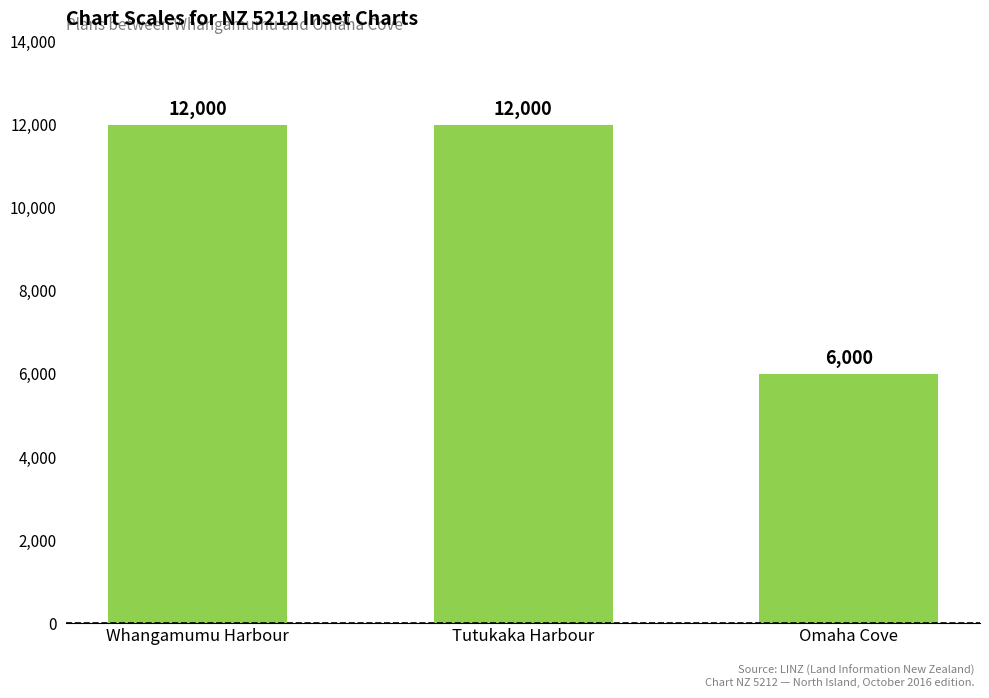

What is the smallest value displayed?

6000